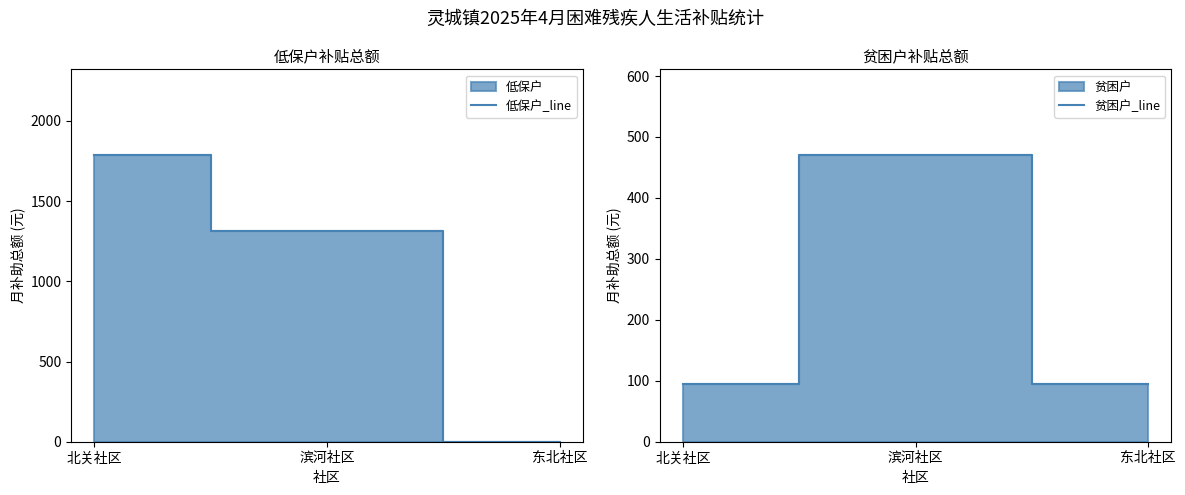

Which has a higher value, 滨河社区 or 北关社区?

北关社区